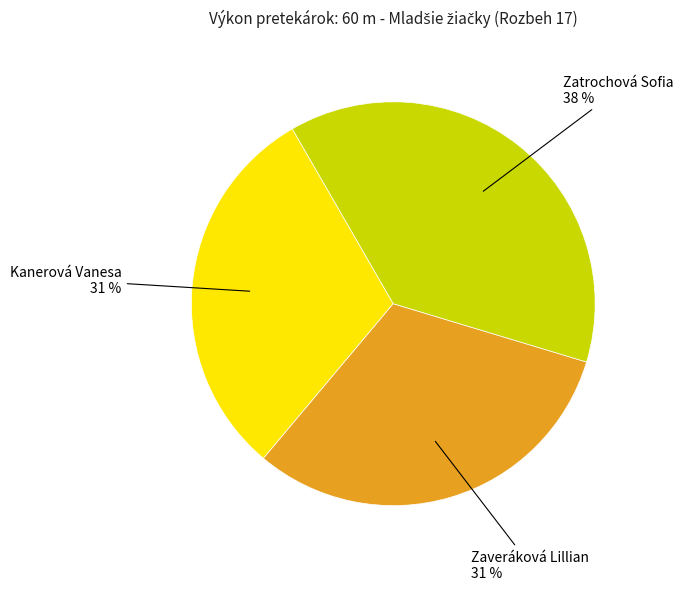

Does any single category account for the majority?

No